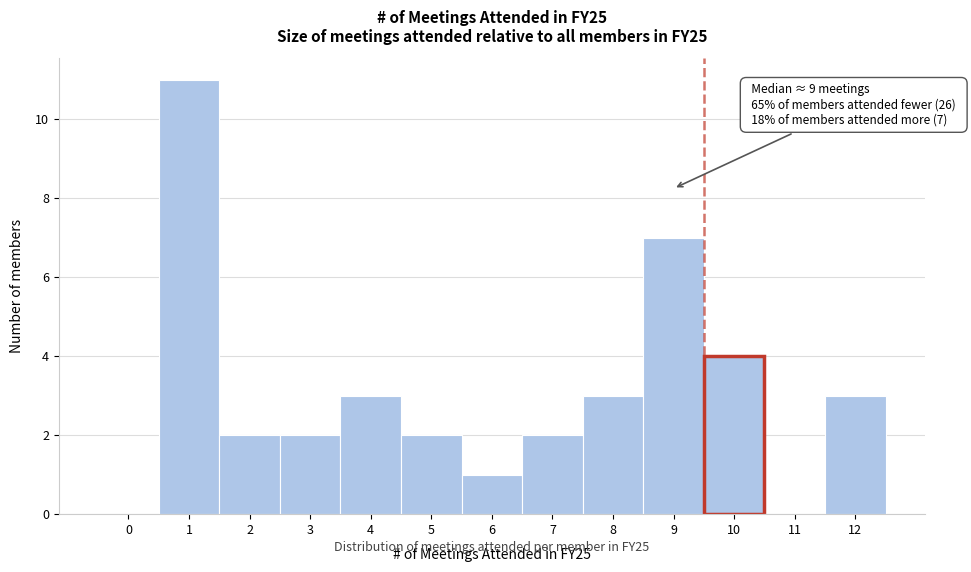

Which range on the x-axis has the tallest bar?

0.5 to 1.5